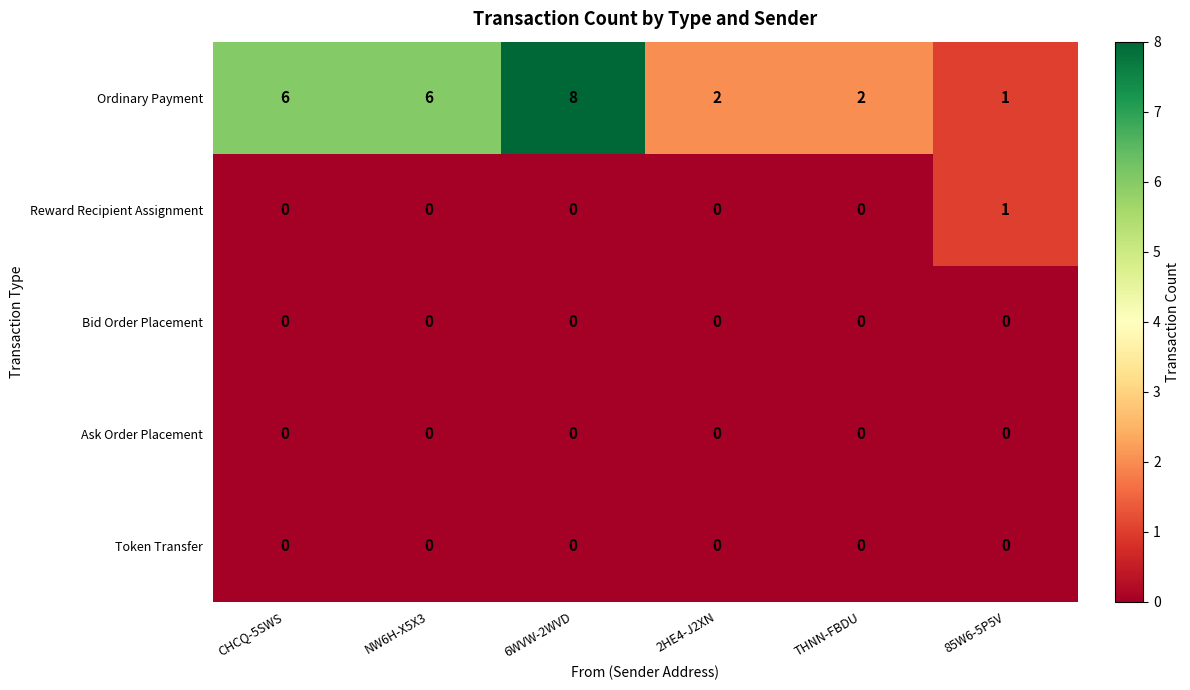

Which series changed the most between CHCQ-5SWS and THNN-FBDU?

Ordinary Payment